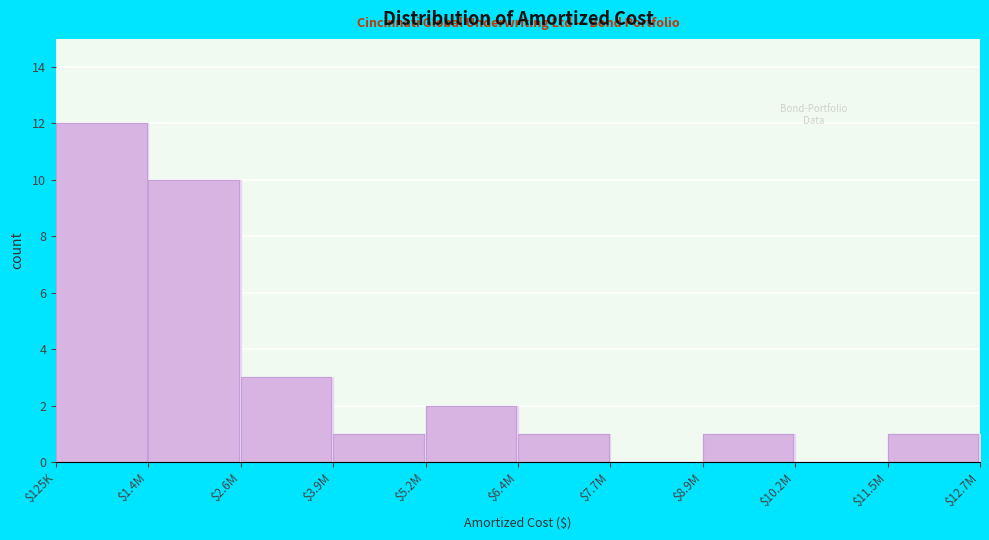

Read the value at $2.6M.

3